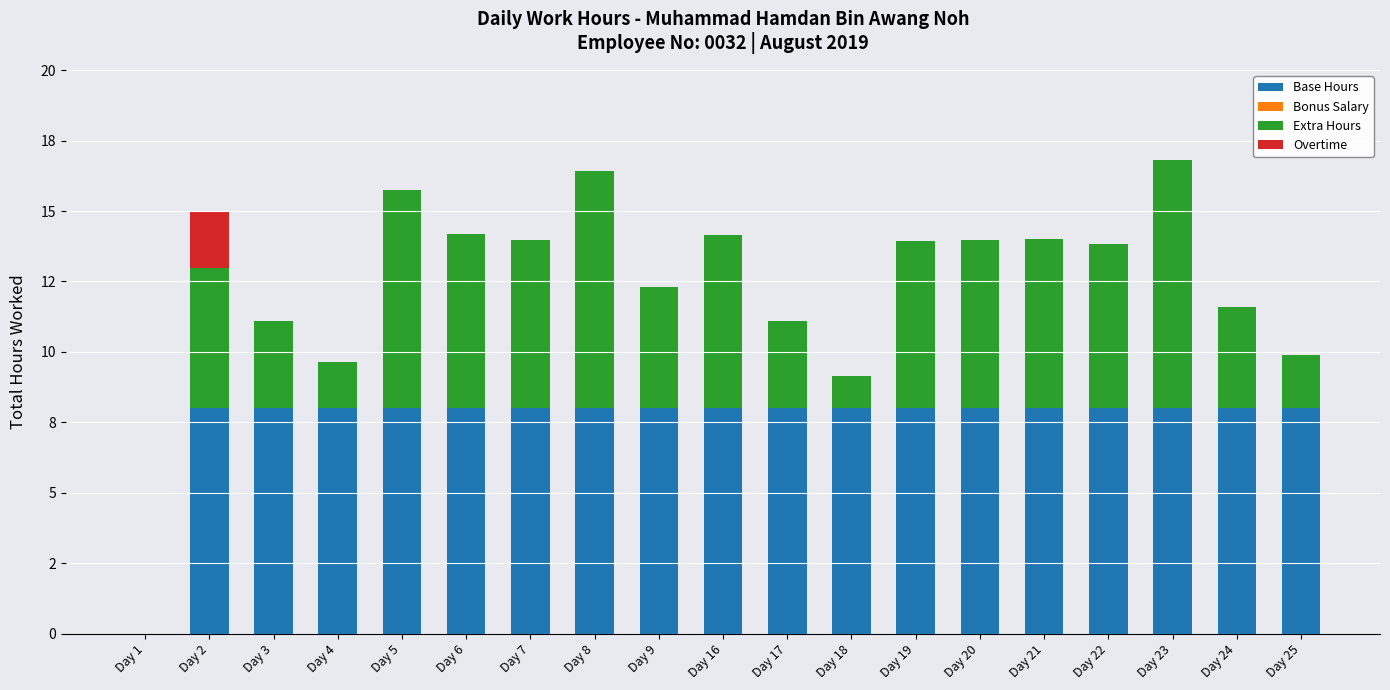

What is the difference between the maximum and minimum values in the Base Hours series?

8.0